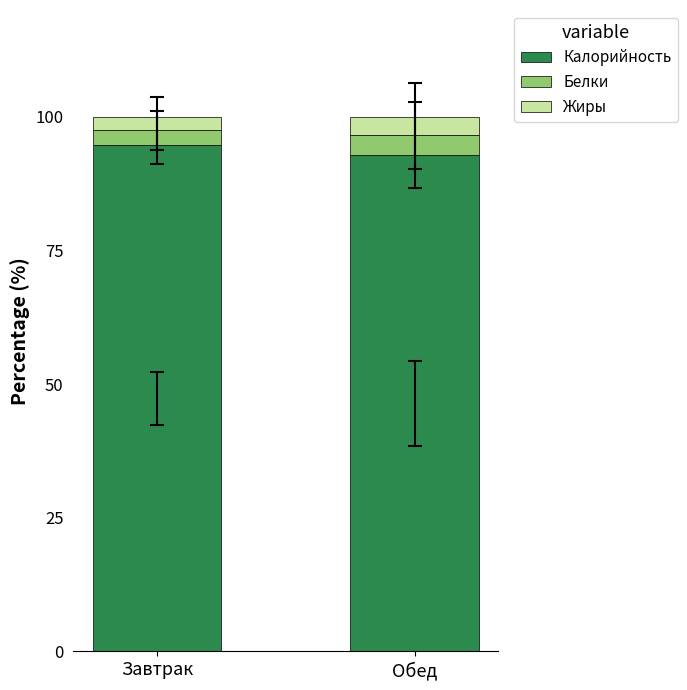

How many bars are there in total?

2